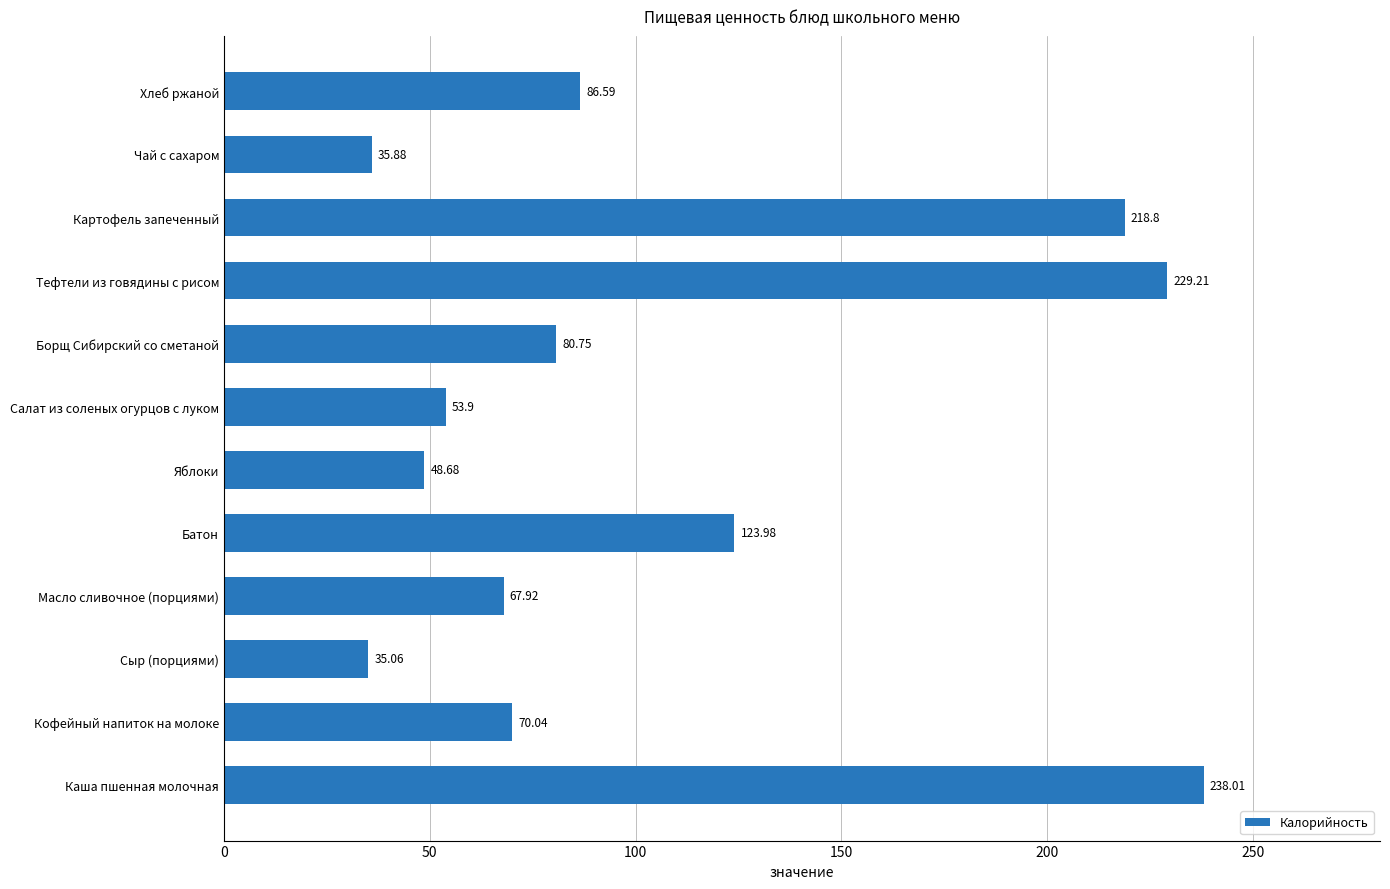

What is the change in value from Батон to Чай с сахаром?

-88.1